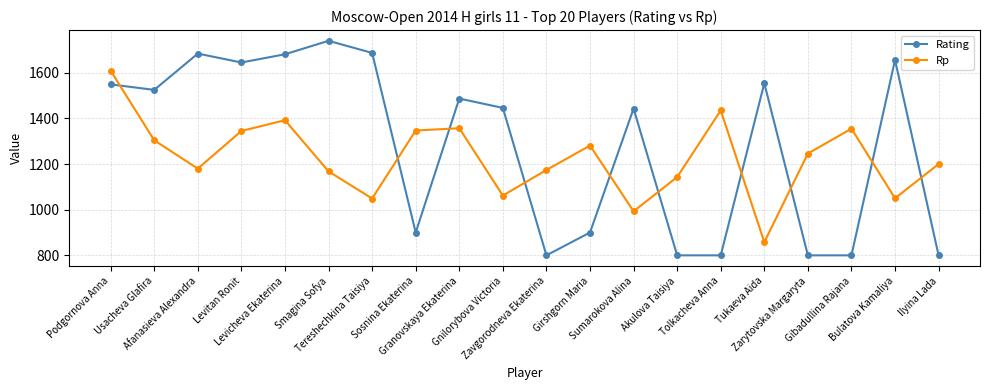

After their last crossing, which series has the higher values: Rating or Rp?

Rp